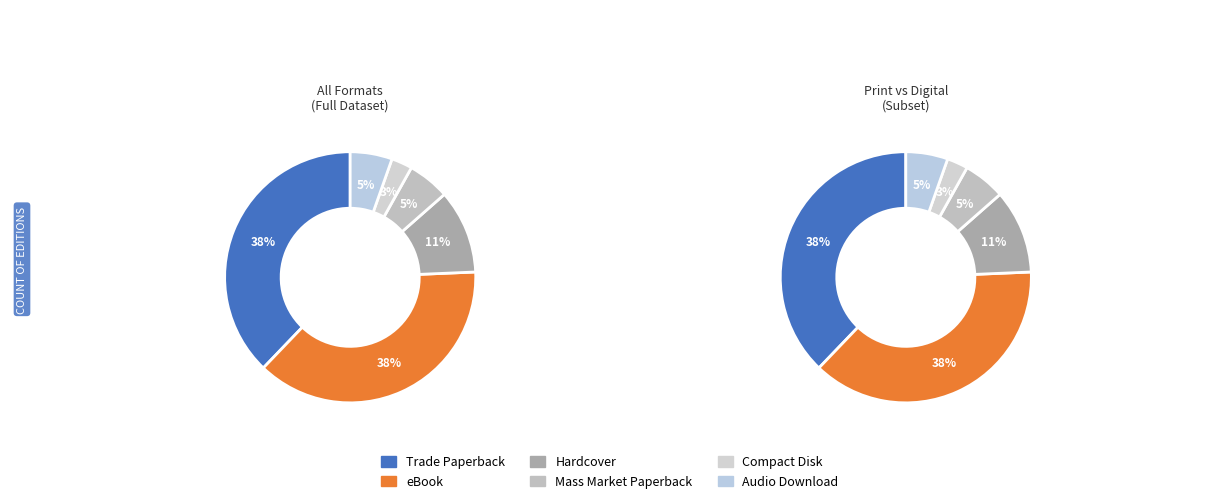

Between Audio Download and Mass Market Paperback, which is larger?

Audio Download